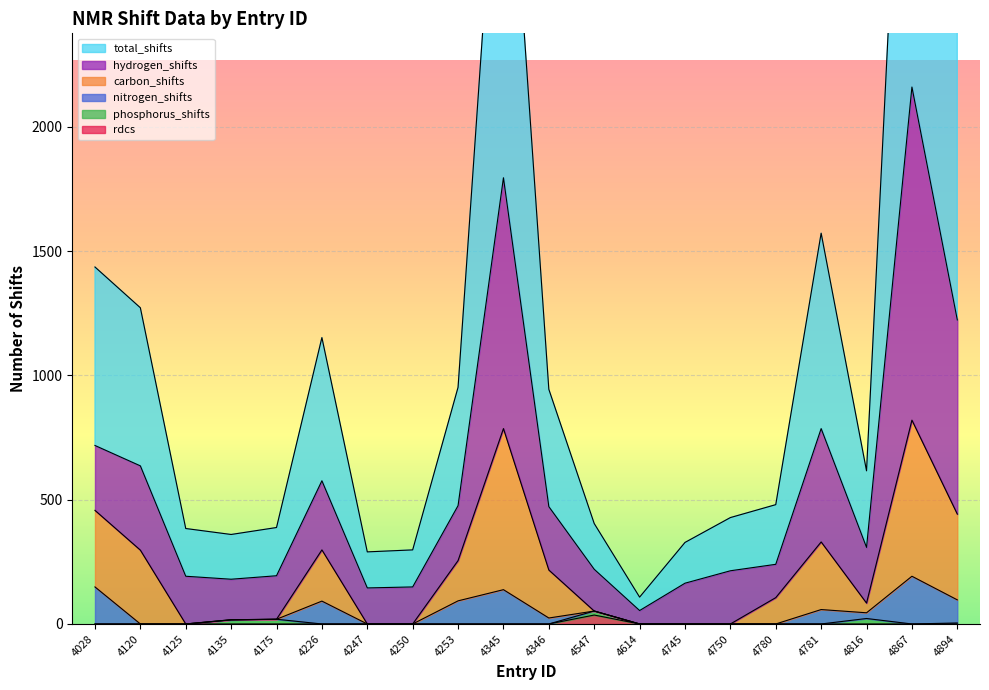

Where is carbon_shifts nearest to the value 410?

4894